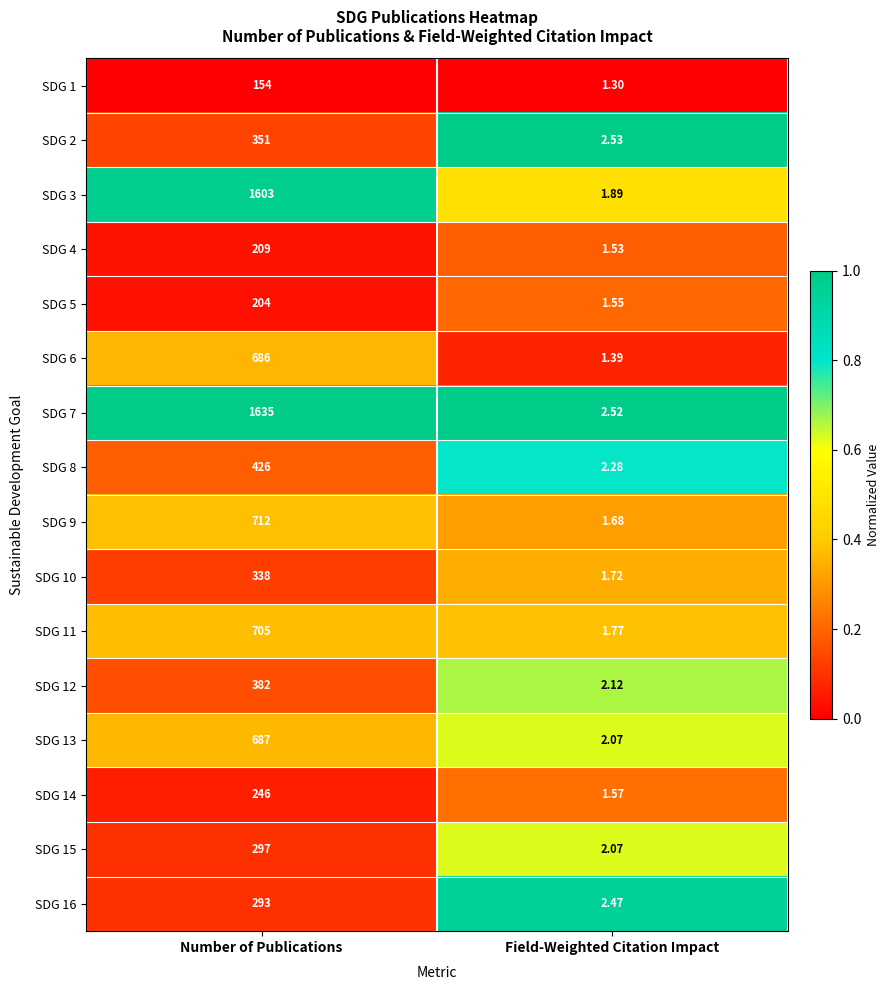

Which series has the widest spread of values?

SDG 7